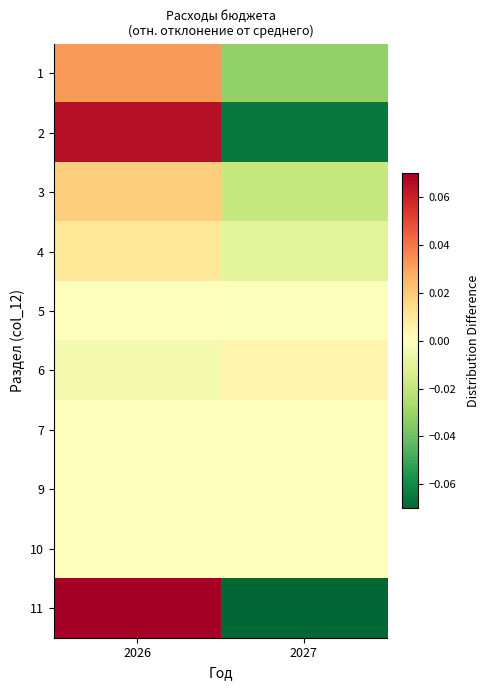

What is the difference between the highest and lowest values at 2027?

0.1